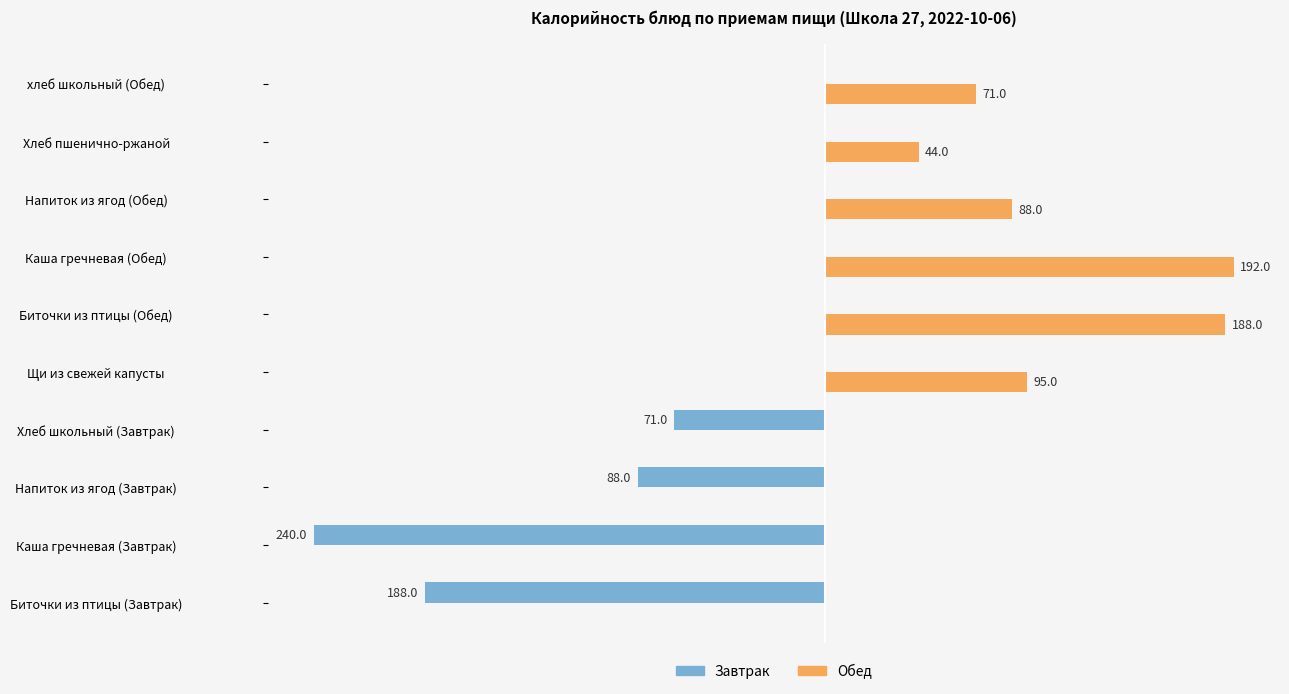

At which label is Обед closest to 96?

Щи из свежей капусты